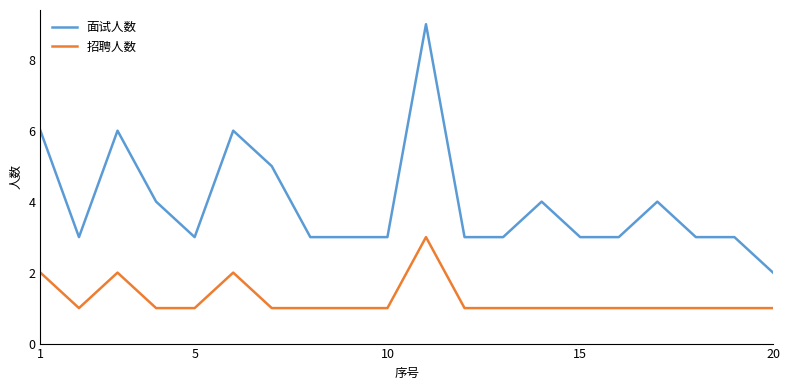

True or false: 招聘人数 and 面试人数 cross at least once.

False